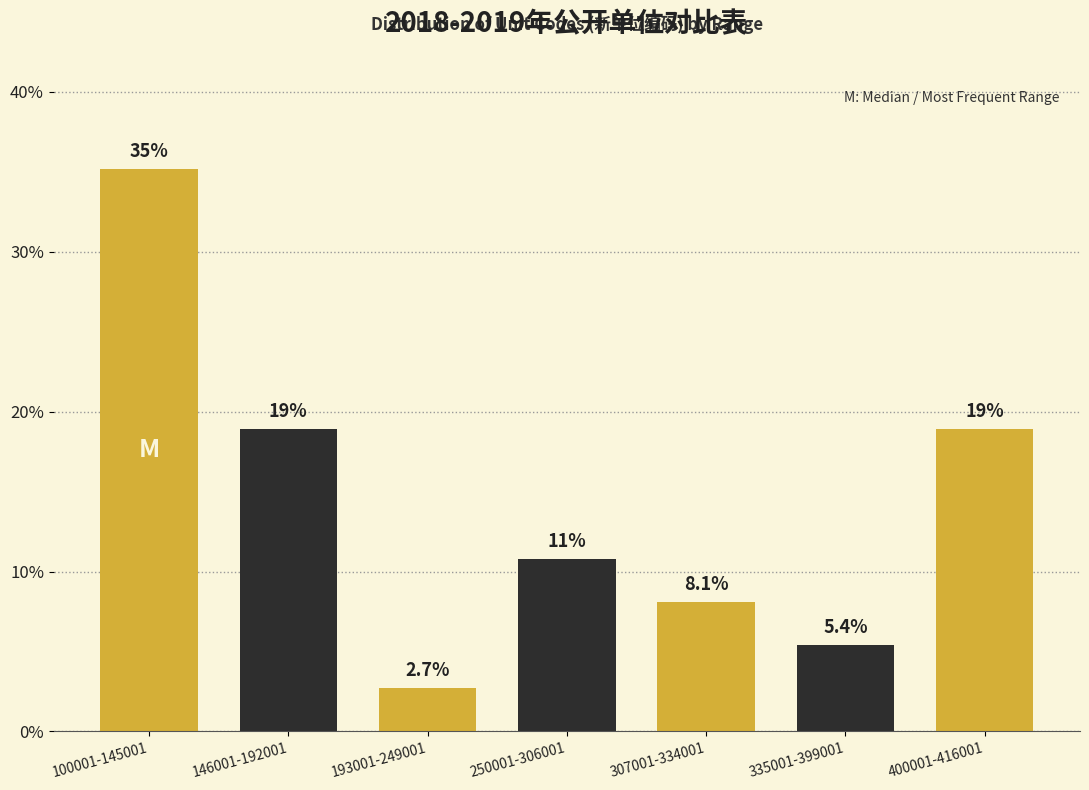

Reading left to right, transcribe all the data shown in this chart.

35.1	18.9	2.7	10.8	8.1	5.4	18.9